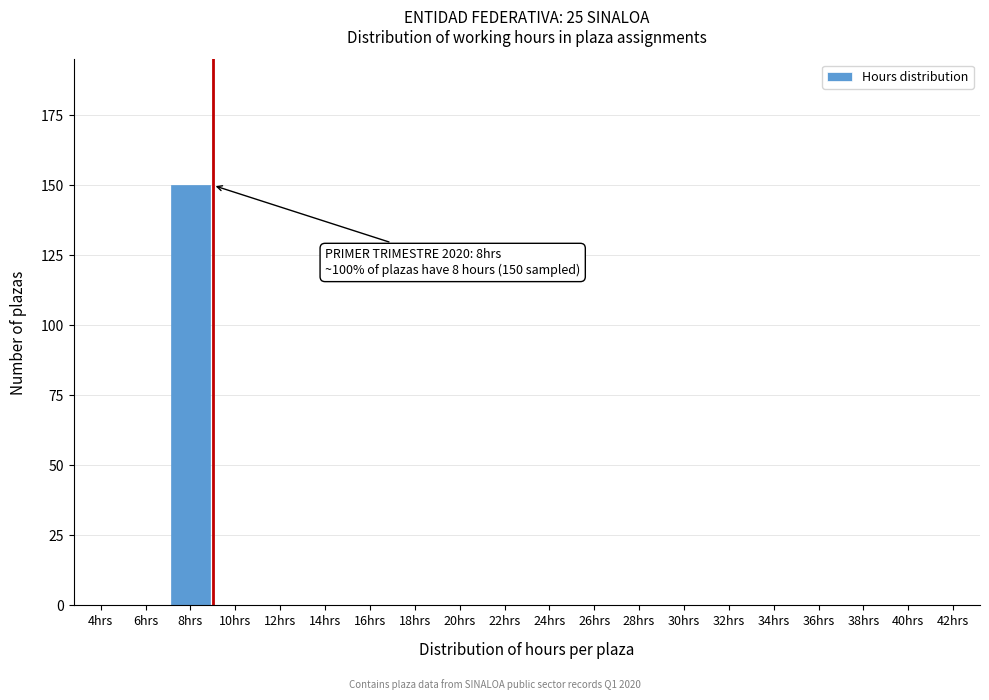

Reading right to left, transcribe all the data shown in this chart.

42hrs=0	40hrs=0	38hrs=0	36hrs=0	34hrs=0	32hrs=0	30hrs=0	28hrs=0	26hrs=0	24hrs=0	22hrs=0	20hrs=0	18hrs=0	16hrs=0	14hrs=0	12hrs=0	10hrs=0	8hrs=150	6hrs=0	4hrs=0